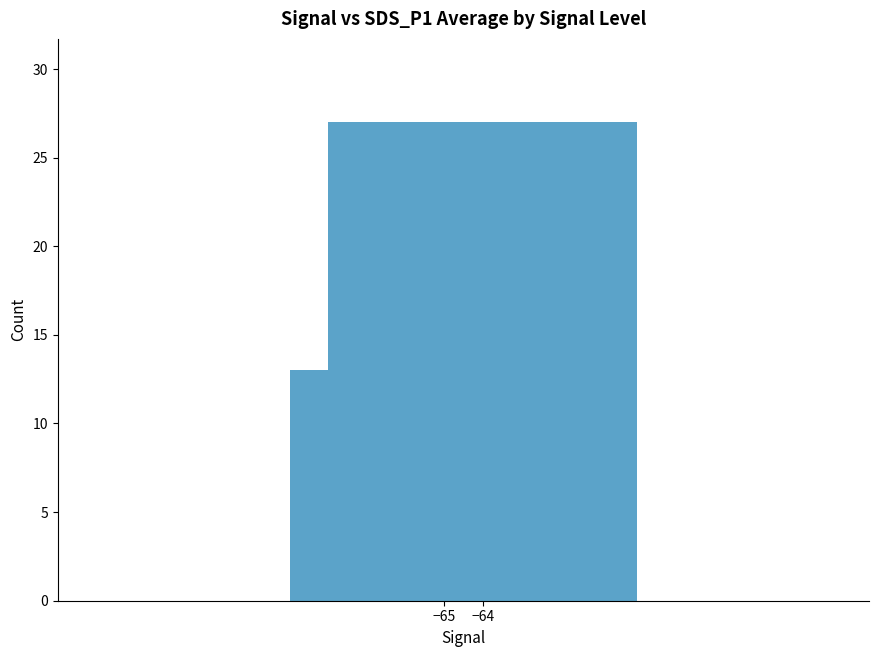

Approximately how many times larger is the value at −65 compared to −64?

0.5